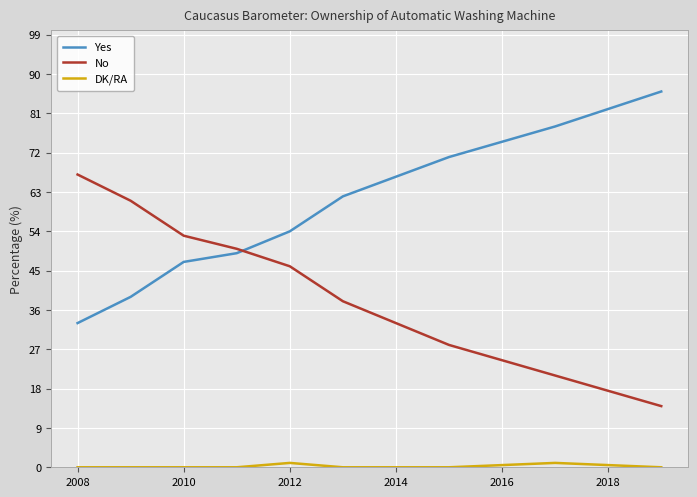

Rank the series by their maximum value, from lowest to highest.

DK/RA, No, Yes